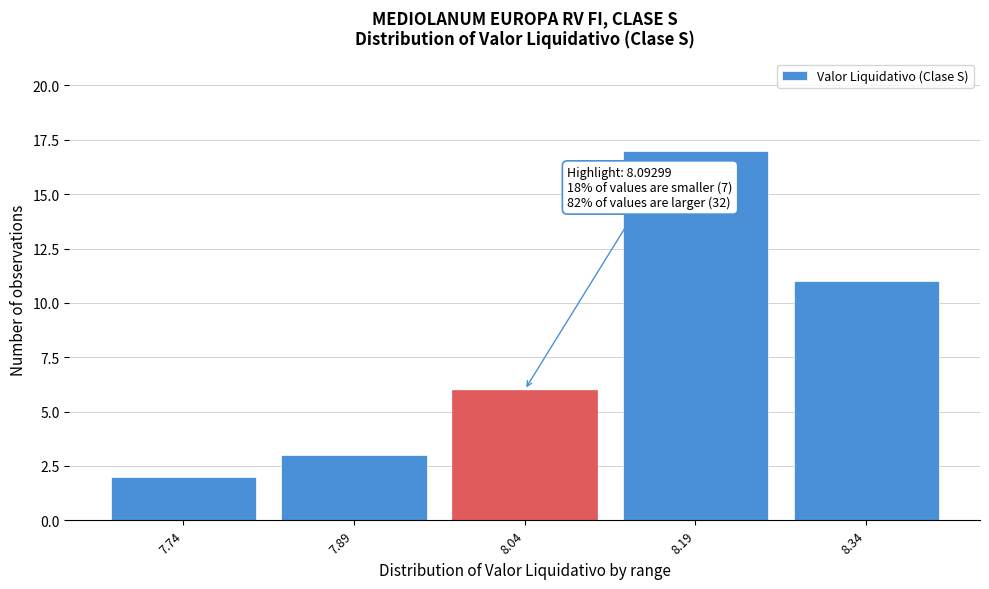

Reading left to right, list all the values displayed in this chart.

2	3	6	17	11